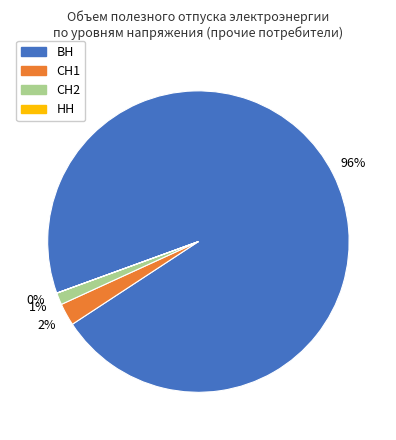

Does СН1 account for over 50% of the chart?

No